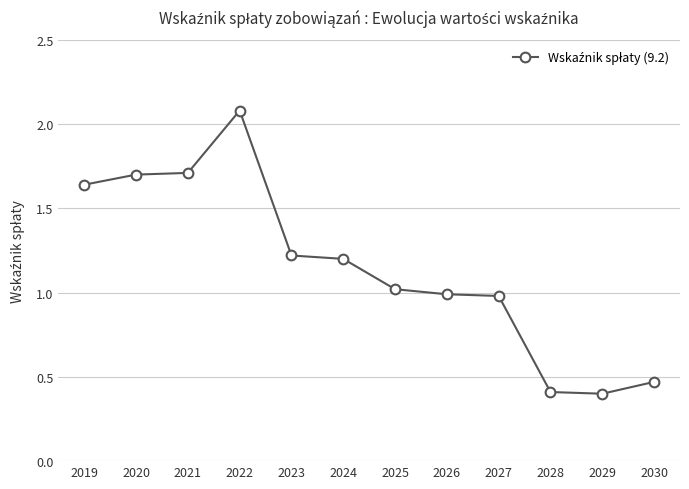

Read the value at 2025.

1.0